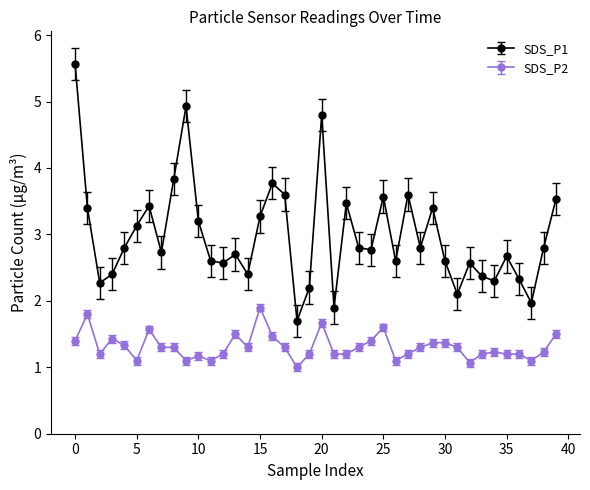

At how many categories does at least one series exceed 4?

3